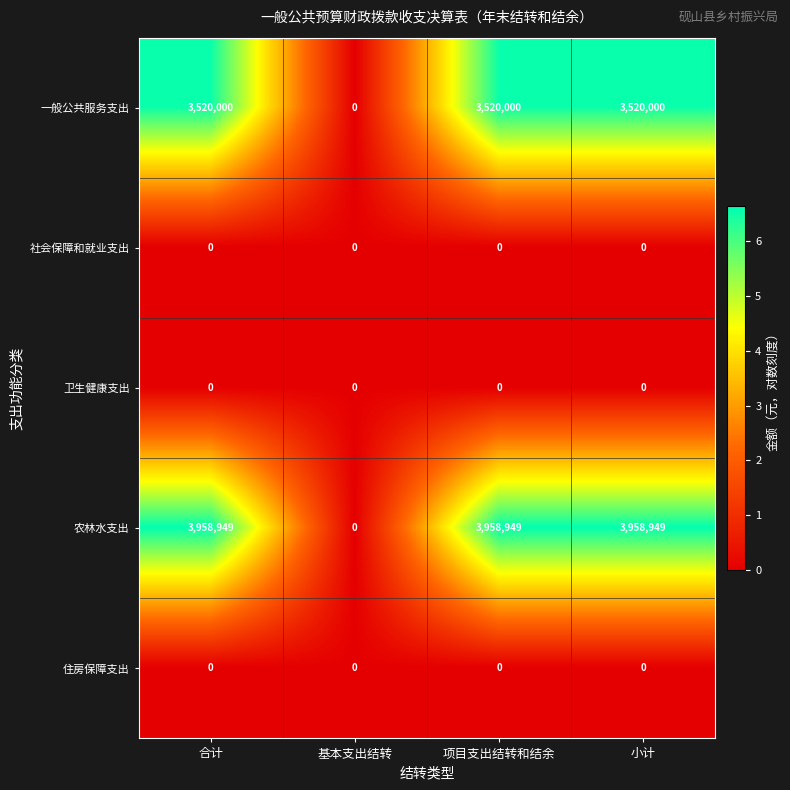

Reading left to right, what are all the values shown in this chart?

一般公共服务支出: 合计=3520000	基本支出结转=0	项目支出结转和结余=3520000	小计=3520000
社会保障和就业支出: 合计=0	基本支出结转=0	项目支出结转和结余=0	小计=0
卫生健康支出: 合计=0	基本支出结转=0	项目支出结转和结余=0	小计=0
农林水支出: 合计=3958949	基本支出结转=0	项目支出结转和结余=3958949	小计=3958949
住房保障支出: 合计=0	基本支出结转=0	项目支出结转和结余=0	小计=0